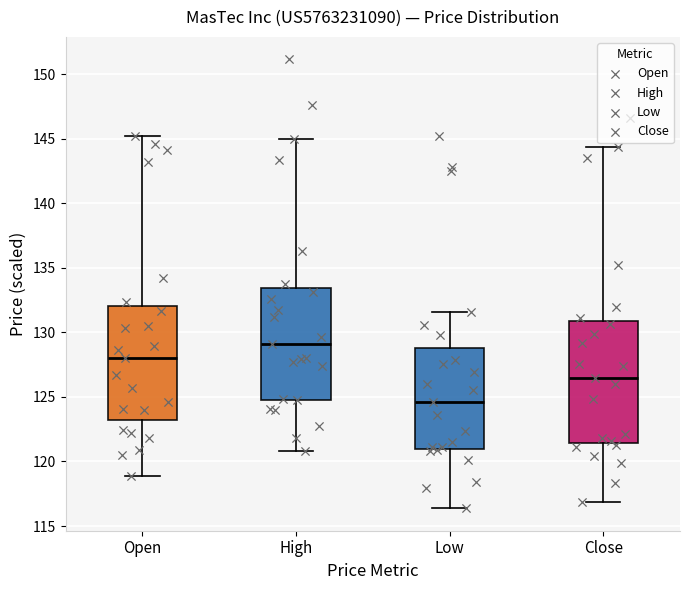

Which box's median line is the lowest?

Low